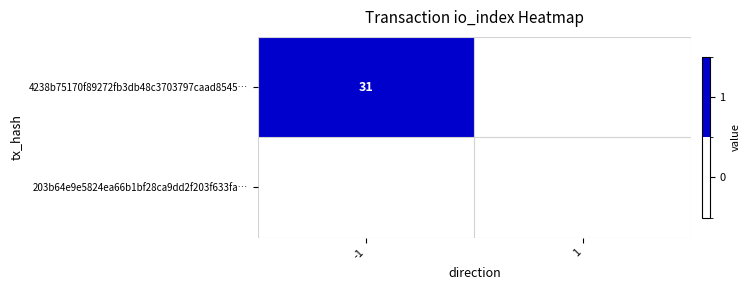

Count the number of categories in the chart.

2